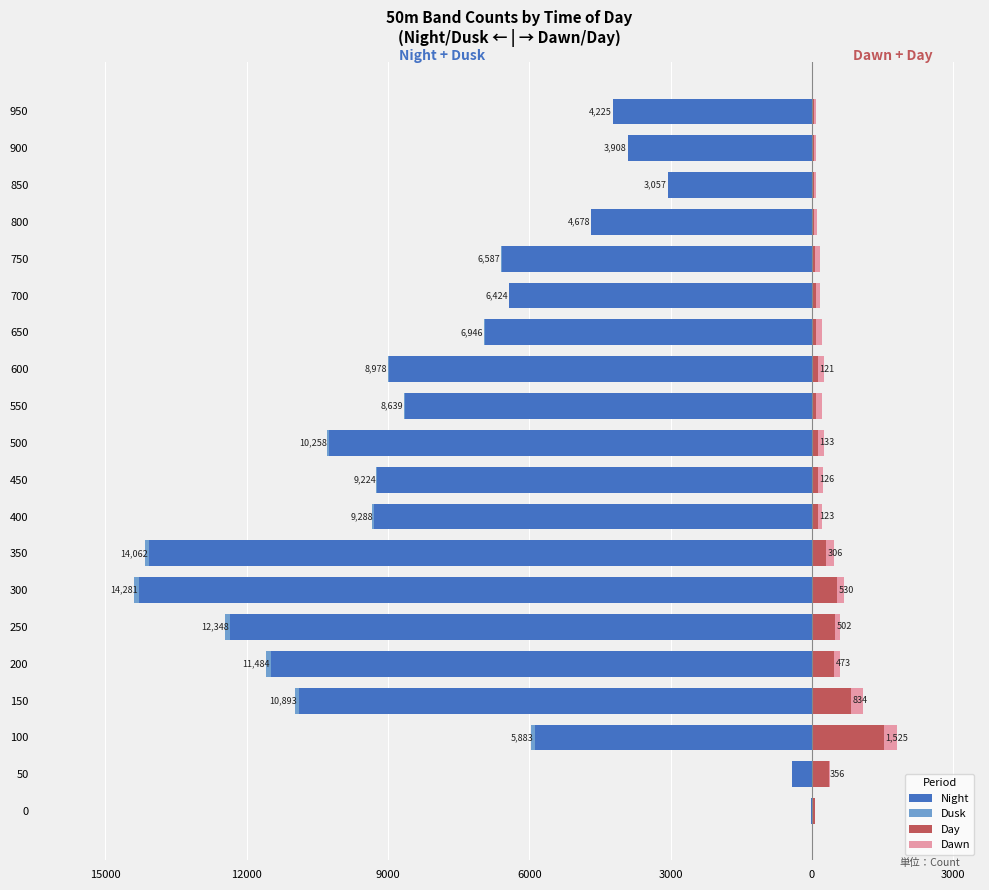

How many data points in Dusk are above -12?

8